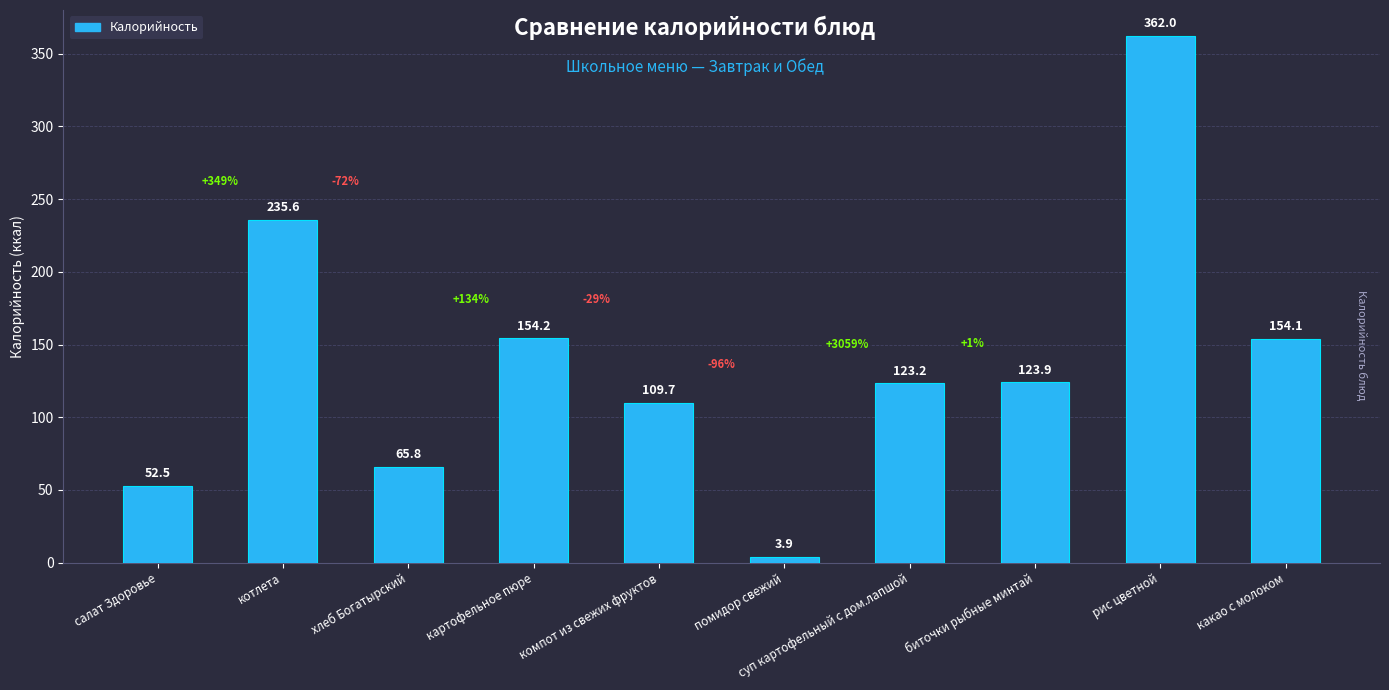

The value at картофельное пюре is 54.9. True or false?

False